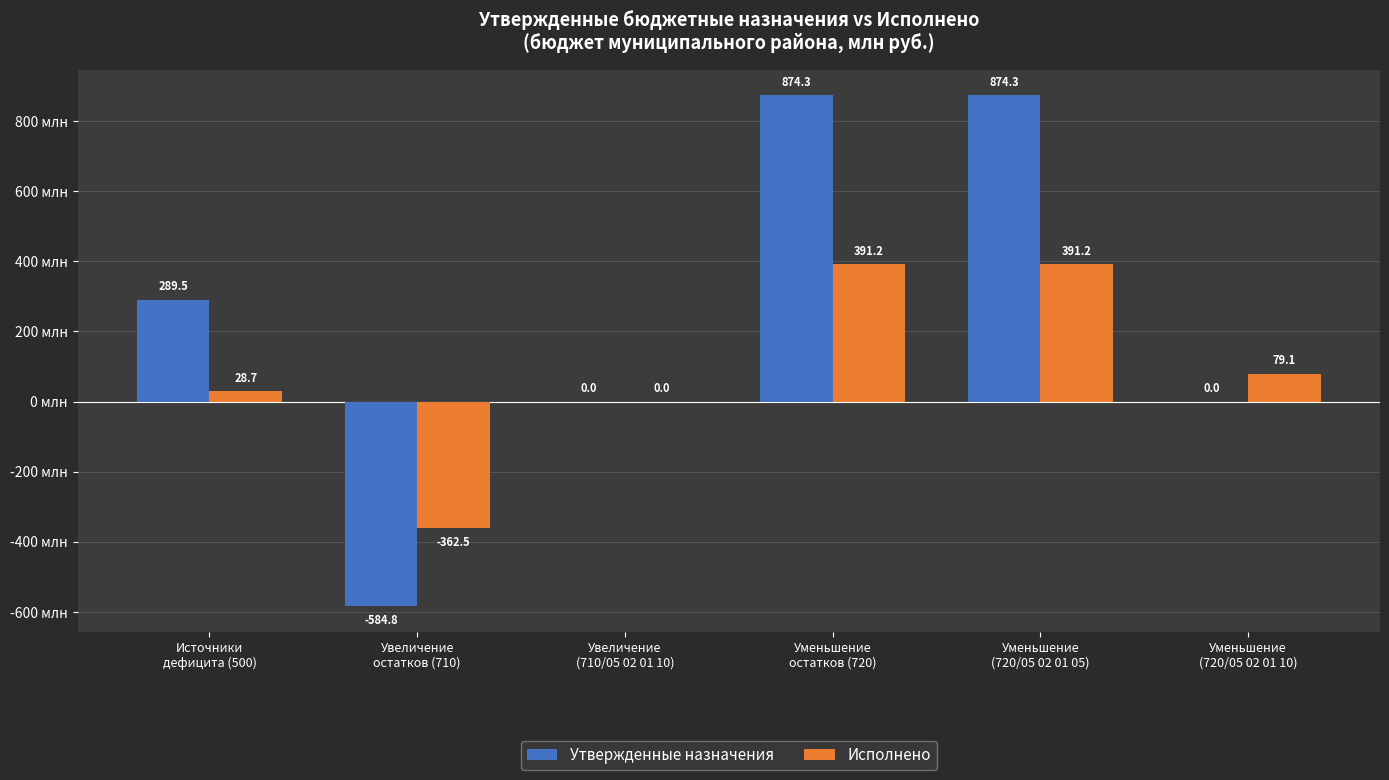

What is the maximum value shown in the chart?

874.3